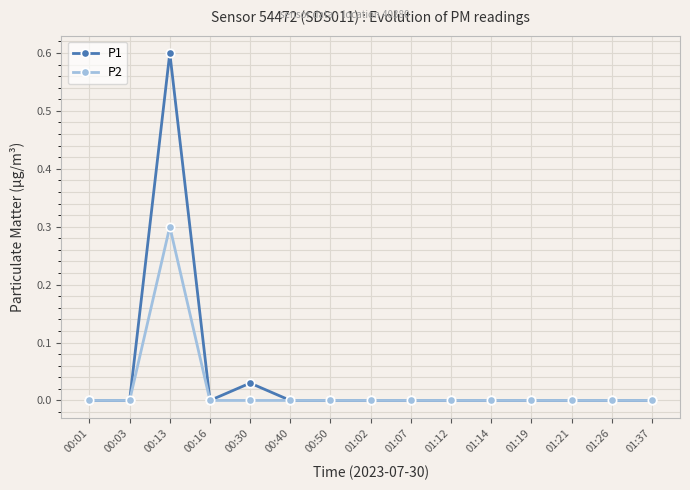

Which series has the largest total across all categories?

P1